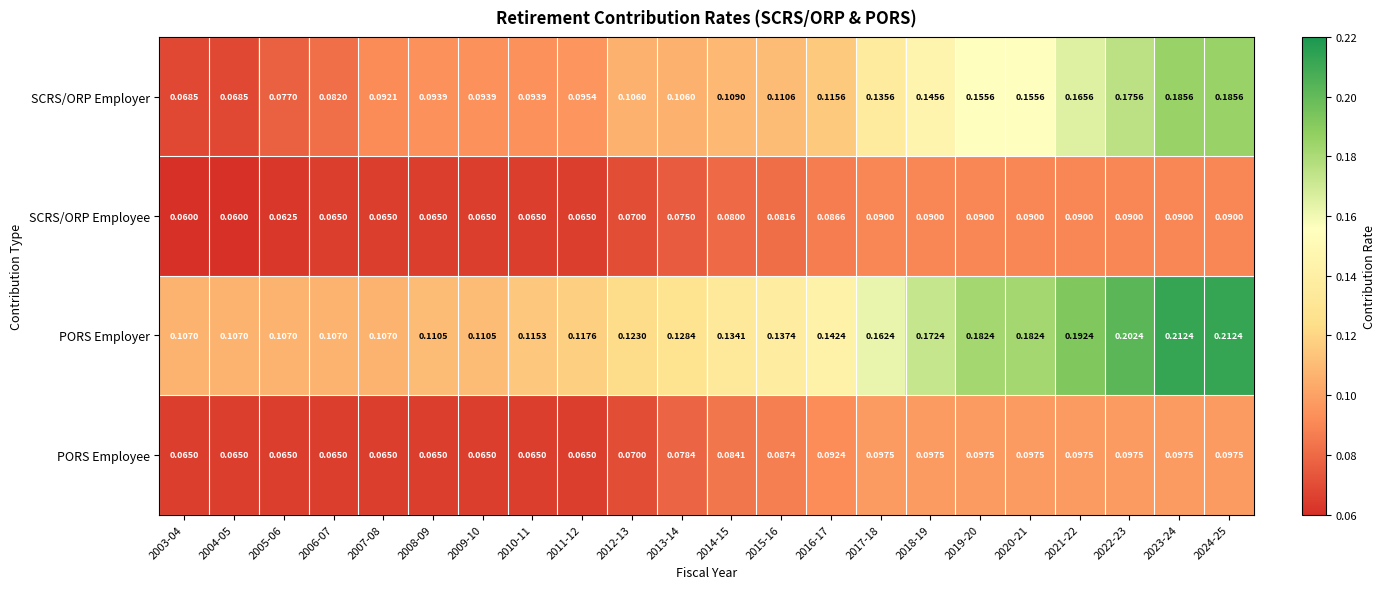

List the series in order of their peak value, lowest first.

SCRS/ORP Employee, PORS Employee, SCRS/ORP Employer, PORS Employer